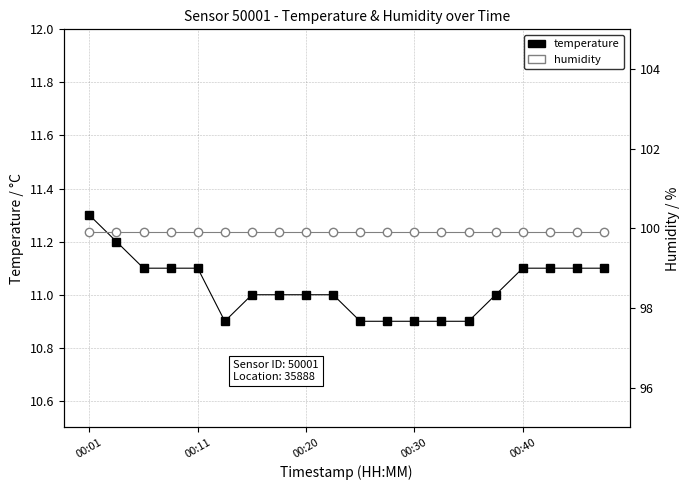

At which label does temperature first exceed 11?

00:01